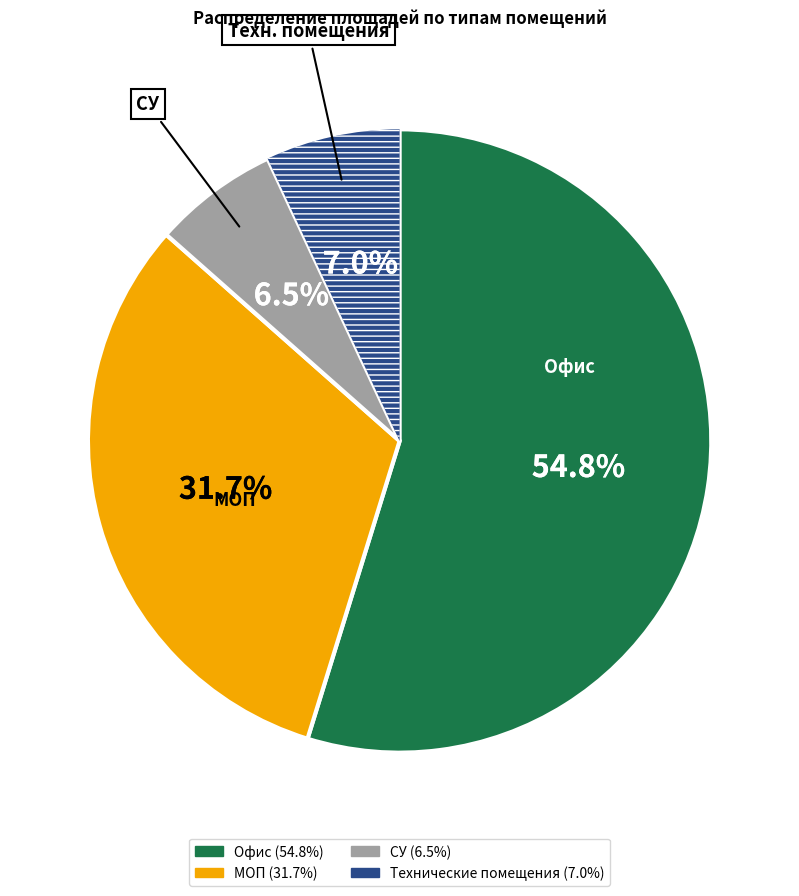

Which category has the biggest portion of the pie?

Офис